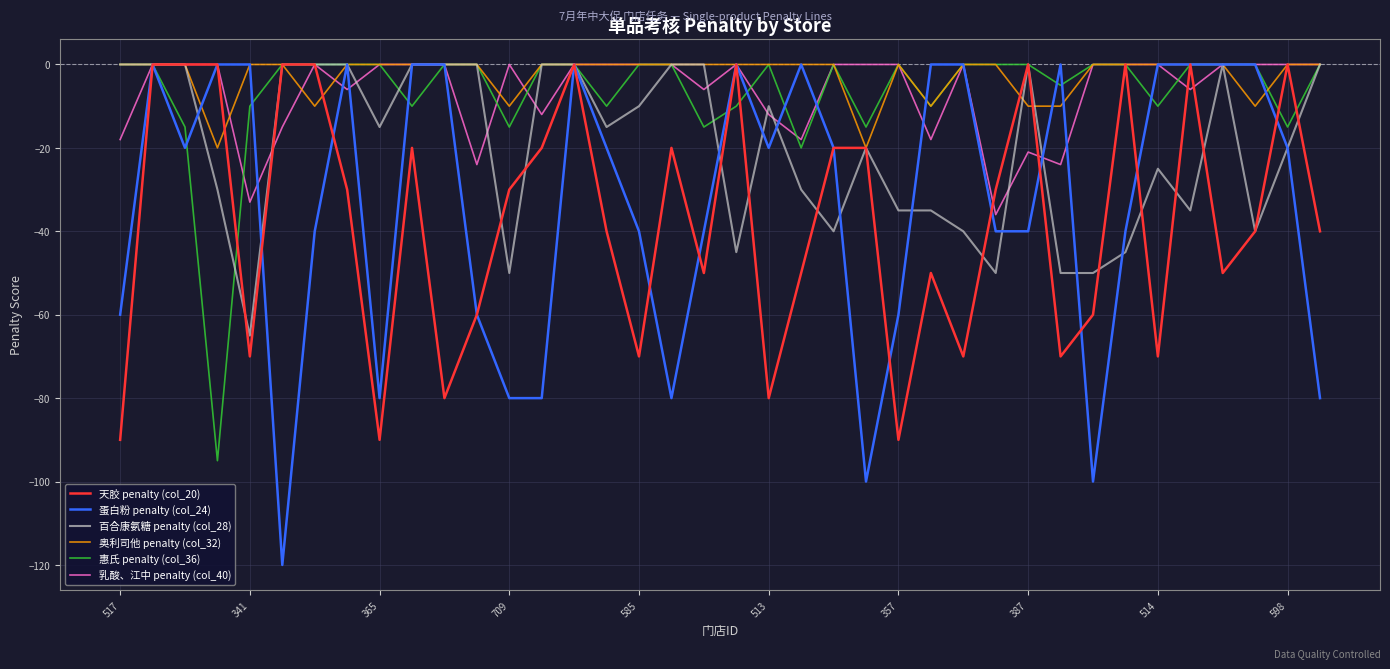

Which series has the widest spread of values?

蛋白粉 penalty (col_24)